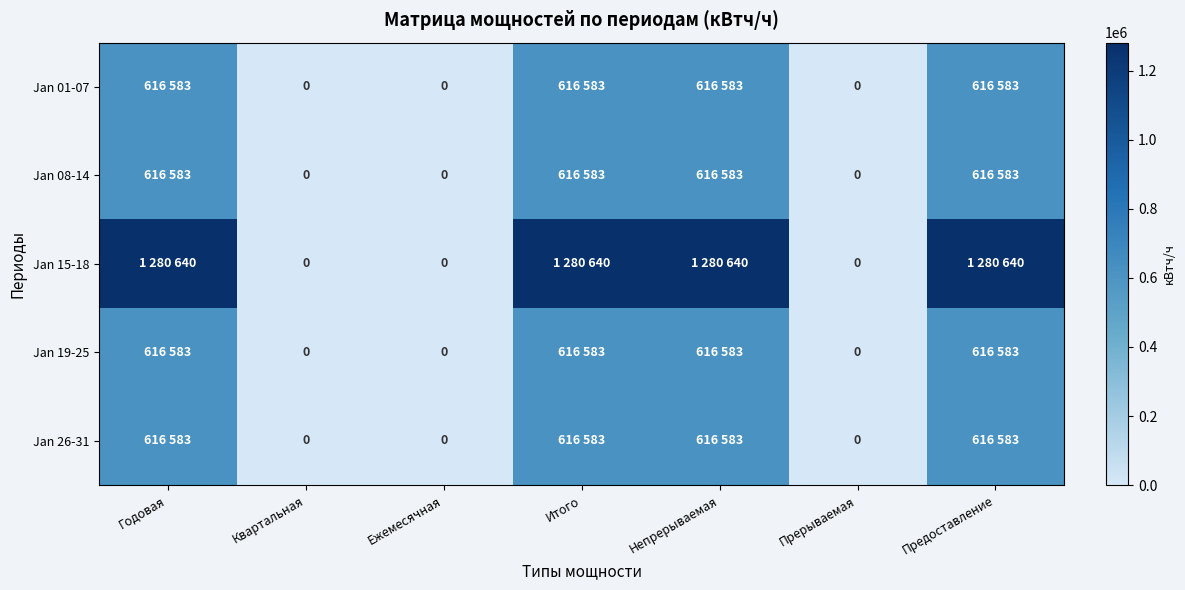

What is the difference between the maximum and second lowest values in the Jan 26-31 series?

616583